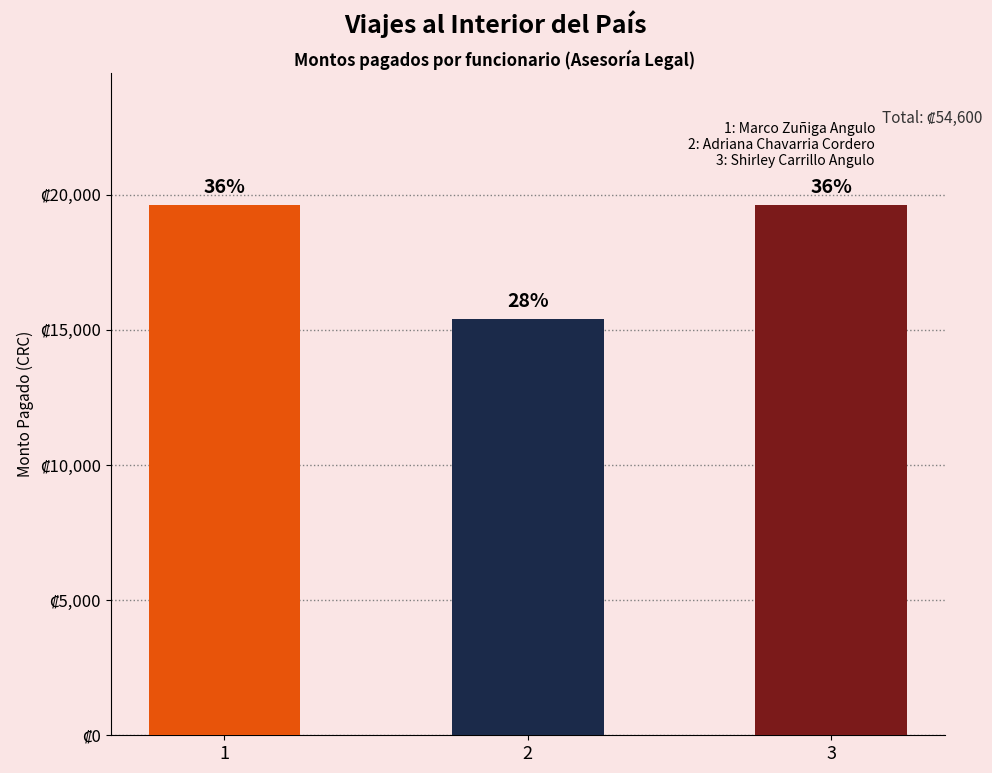

The value at Adriana Chavarria Cordero is 15400. True or false?

True